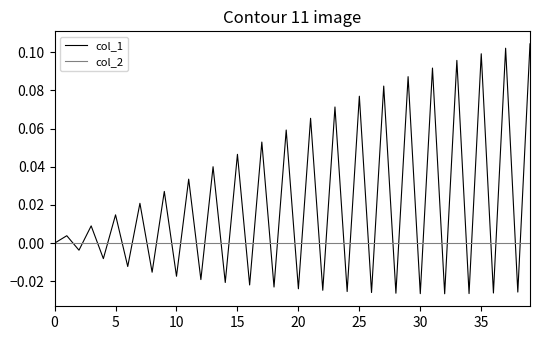

Which series has the largest range (max minus min)?

col_1